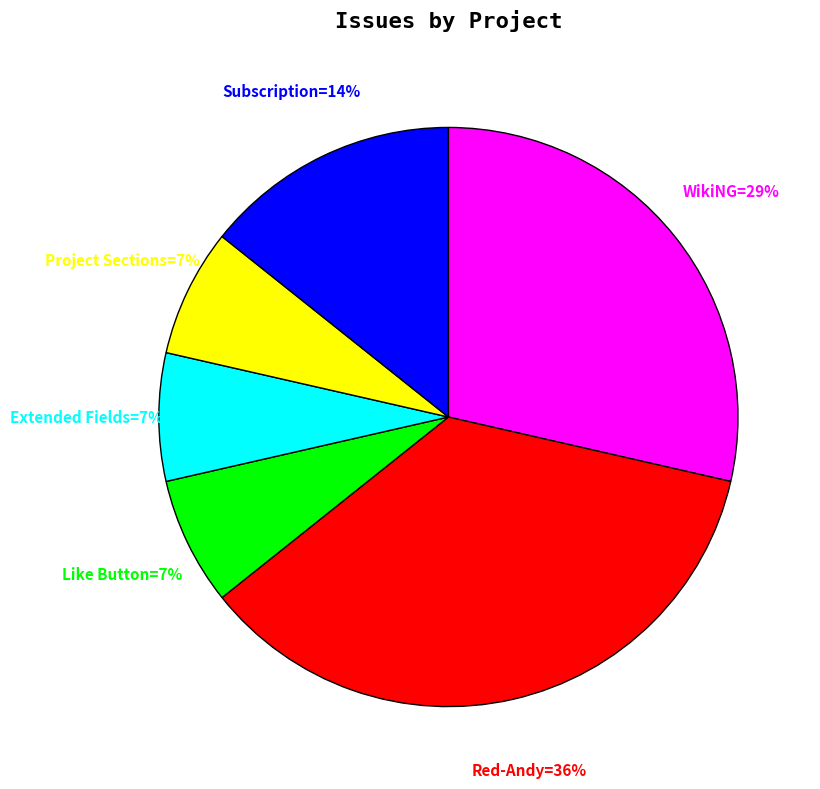

To the nearest percent, what is the average slice percentage?

17%